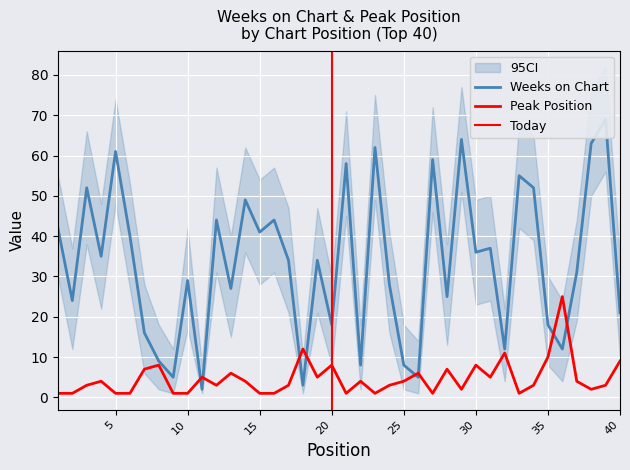

What is the sum of the Peak Position values at 18 and 17?

15